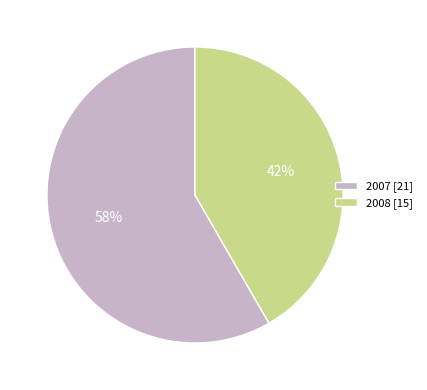

To the nearest percent, what is the combined percentage of 2007 and 2008?

100%